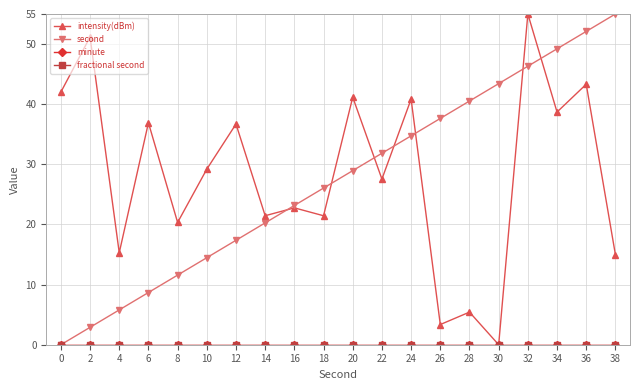

Does the chart have visible grid lines?

Yes